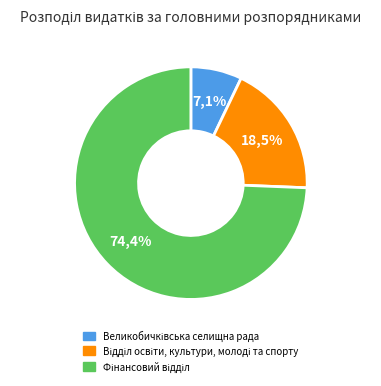

Which slice is the smallest?

Великобичківська селищна рада